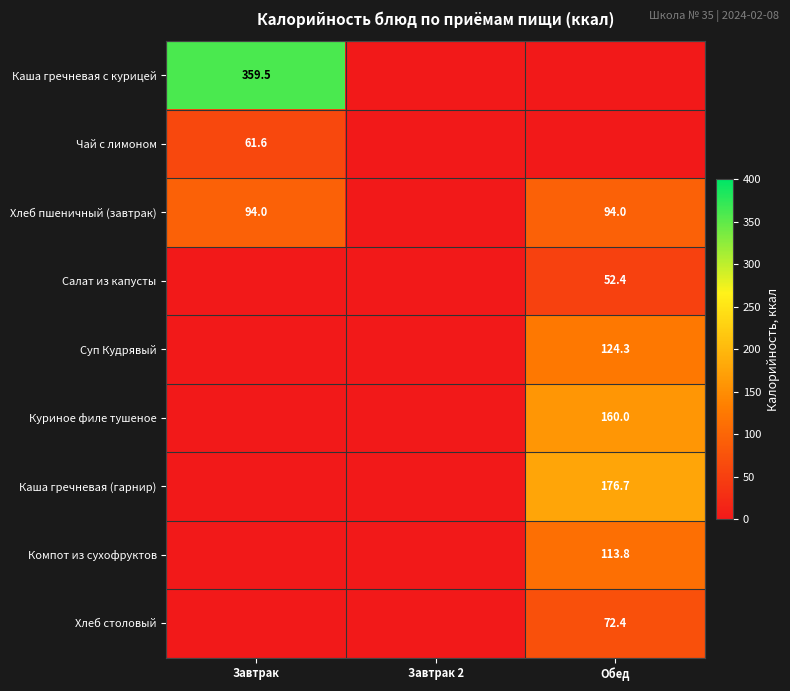

The Салат из капусты series shows 17.3 at Завтрак. True or false?

False